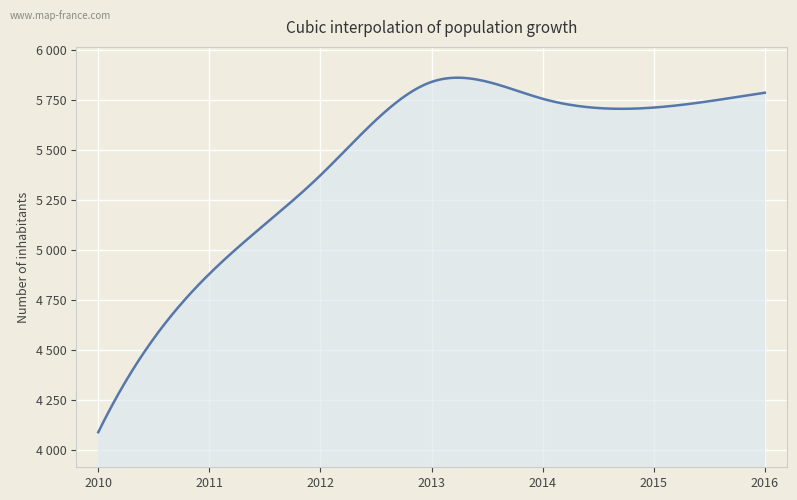

What is the difference between the maximum and minimum values?

1748